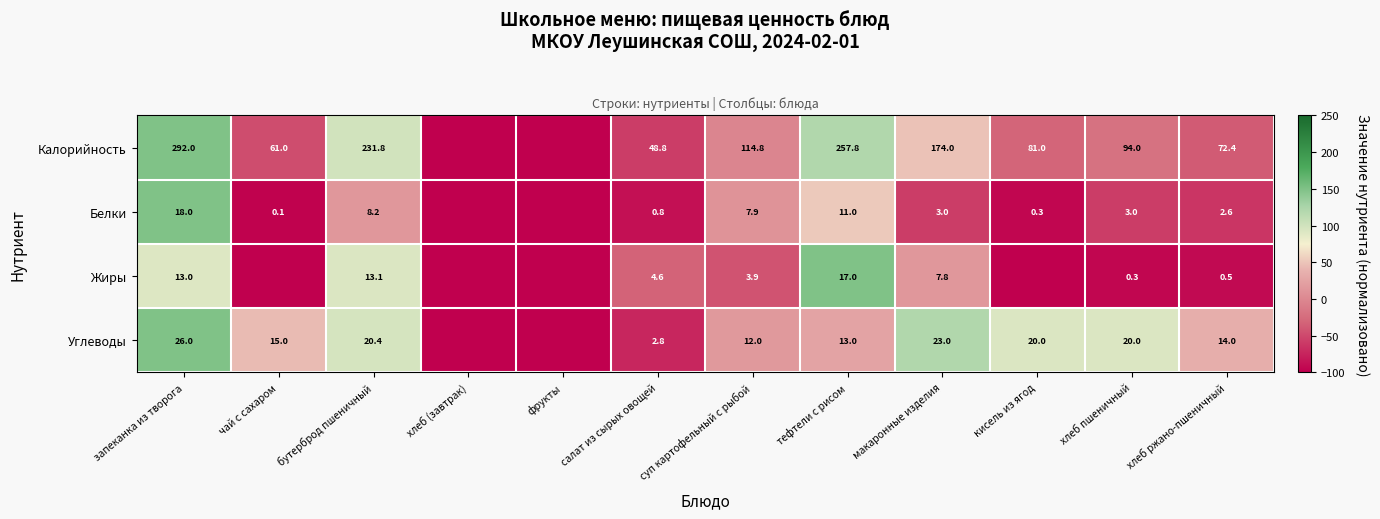

Which series changed the most between салат из сырых овощей and хлеб пшеничный?

Калорийность